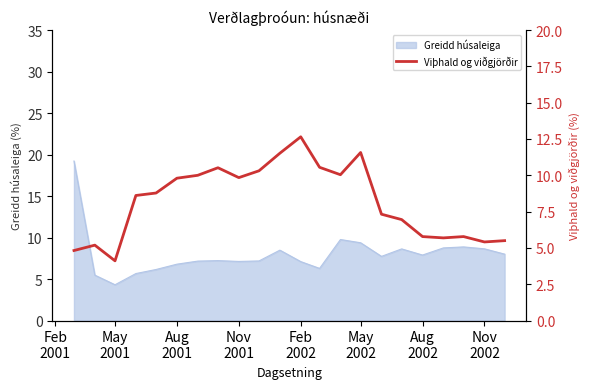

What is the maximum value for Greidd húsaleiga?

19.2